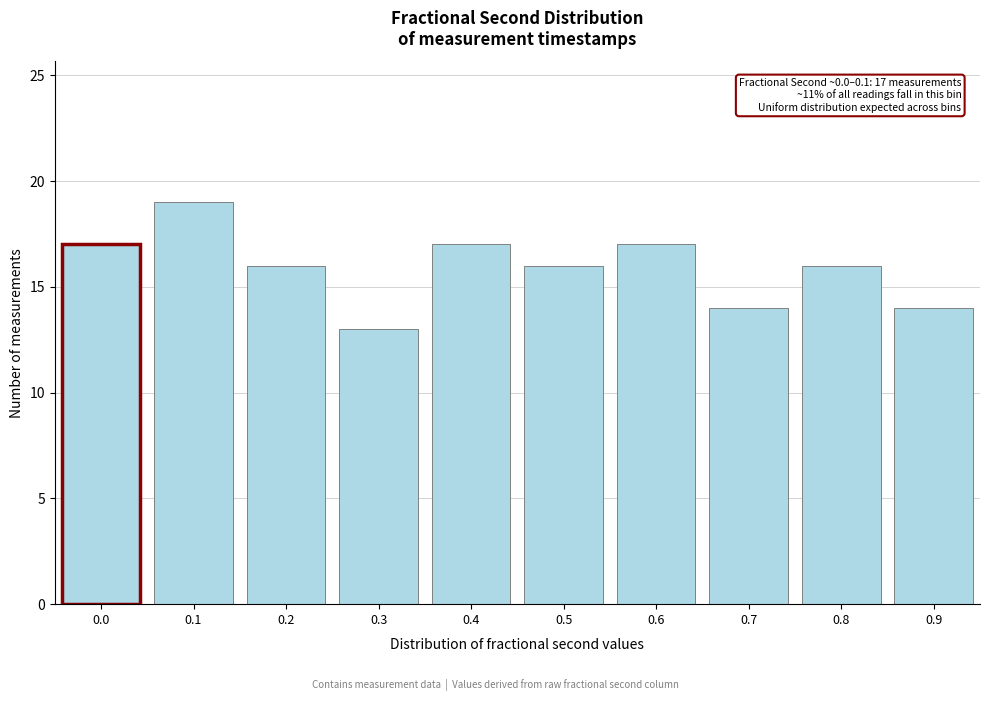

Reading right to left, what are all the values shown in this chart?

0.9=14	0.8=16	0.7=14	0.6=17	0.5=16	0.4=17	0.3=13	0.2=16	0.1=19	0.0=17